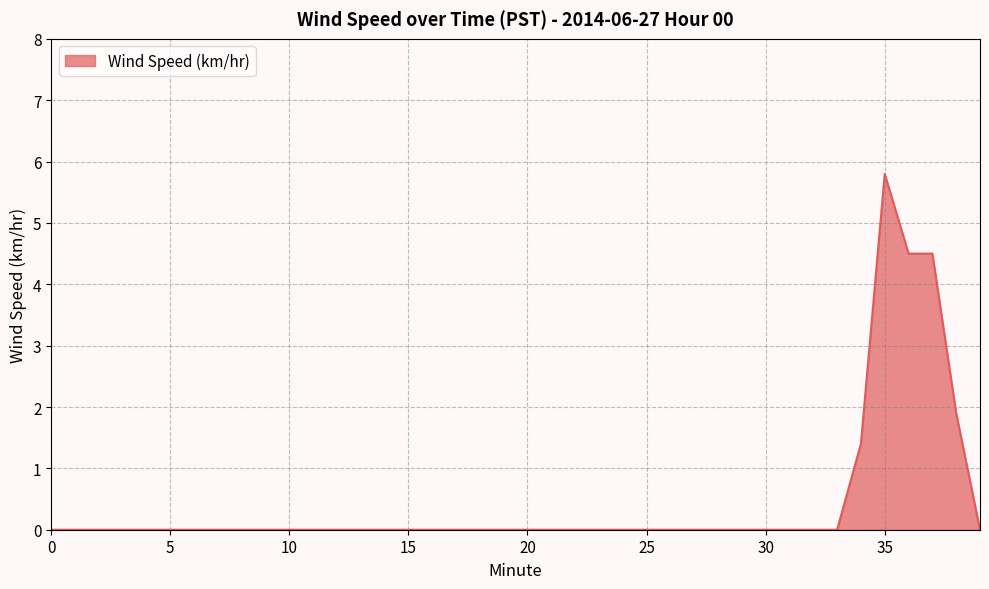

What is the greatest value displayed?

5.8